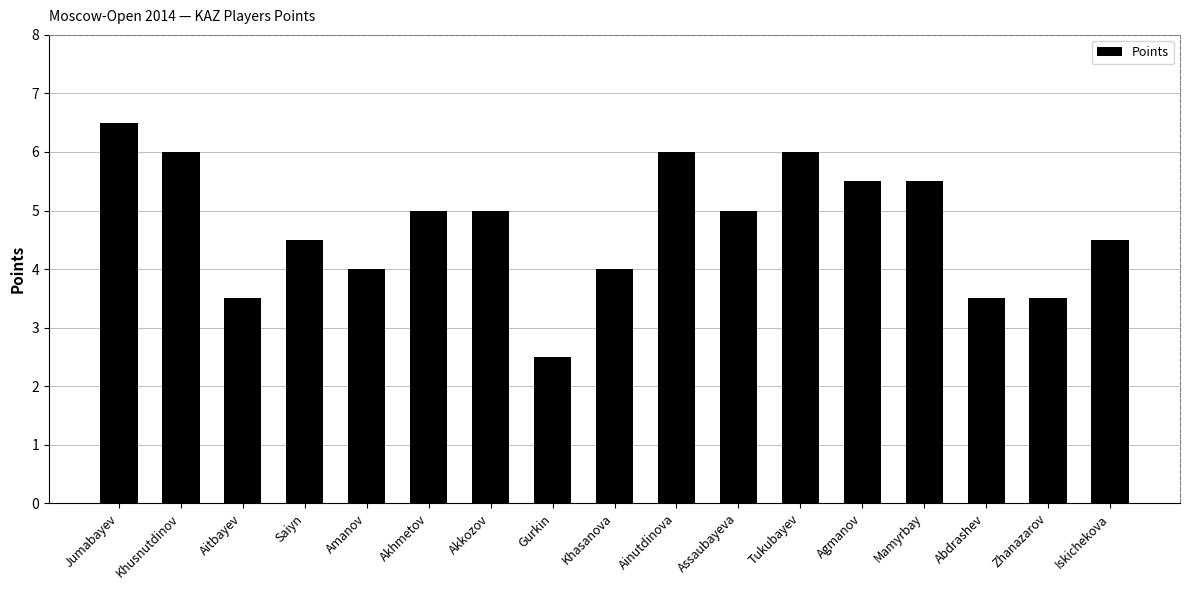

The chart shows a value of 1.3 at Saiyn. True or false?

False